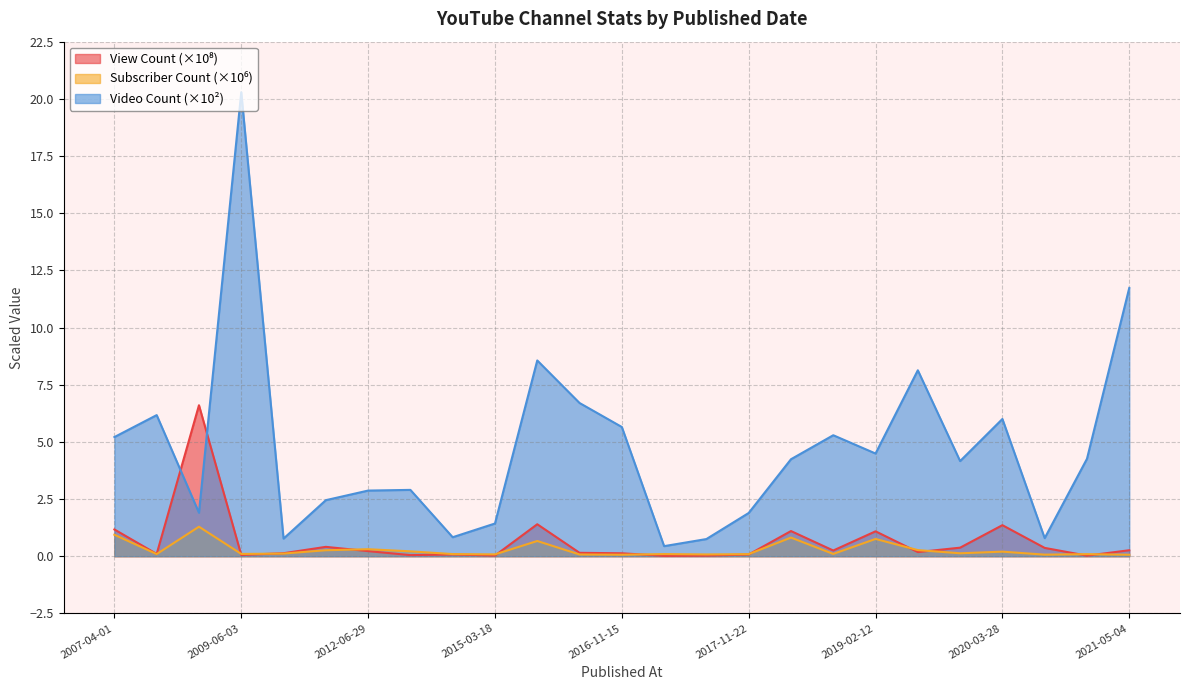

True or false: Subscriber Count and Video Count cross at least once.

False